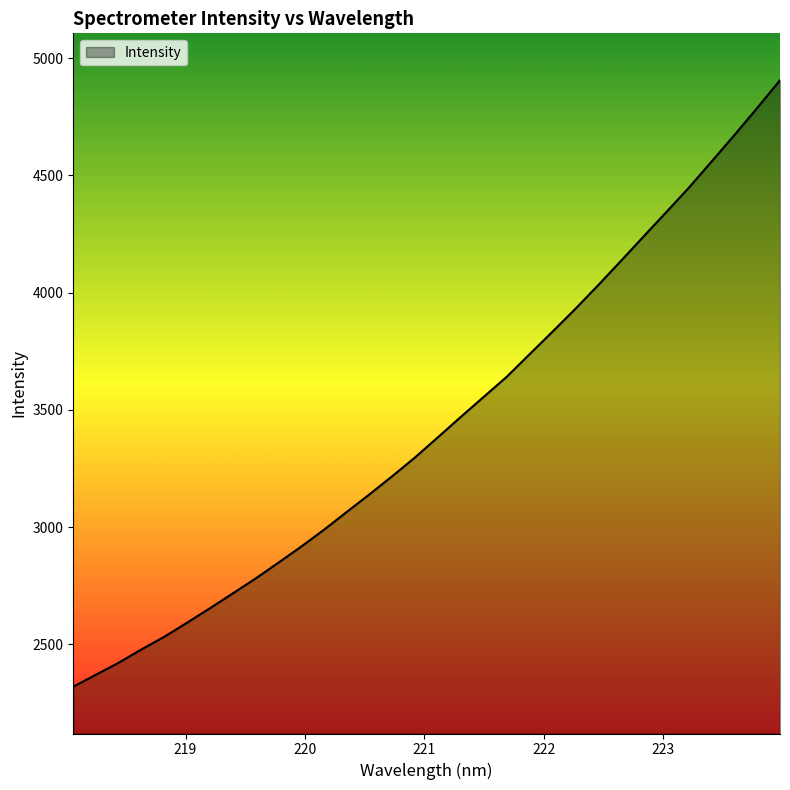

What is the difference between the maximum and minimum values?

2587.2